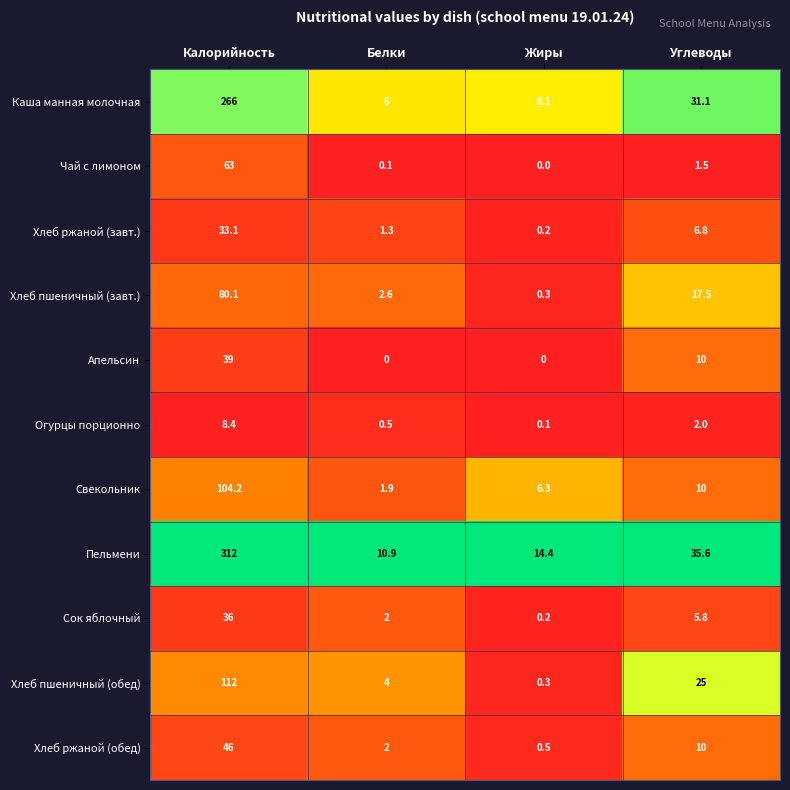

Rank the series by their maximum value, from lowest to highest.

Огурцы порционно, Хлеб ржаной (завт.), Сок яблочный, Апельсин, Хлеб ржаной (обед), Чай с лимоном, Хлеб пшеничный (завт.), Свекольник, Хлеб пшеничный (обед), Каша манная молочная, Пельмени